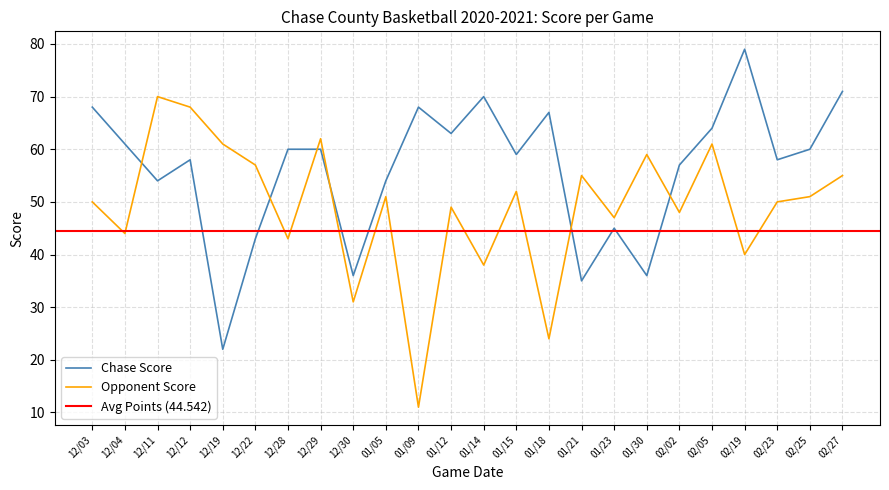

How many values in the Opponent Score series are below 51?

12